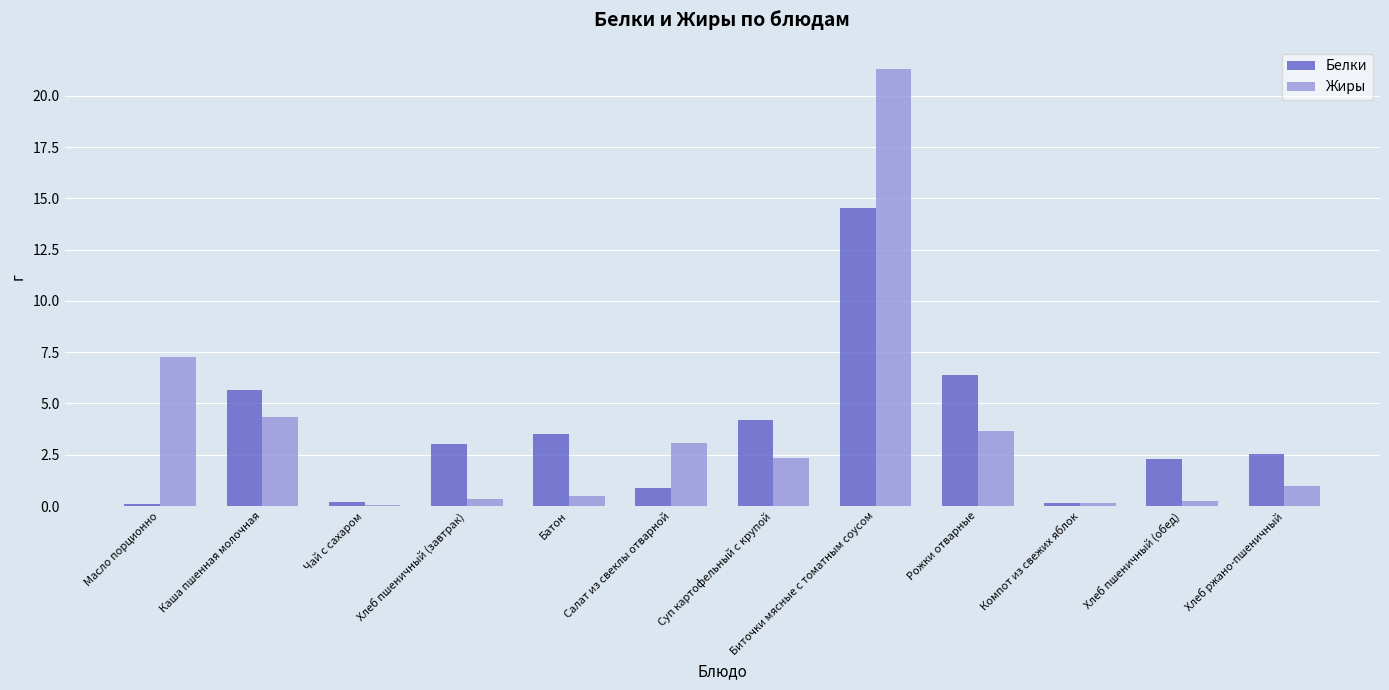

The Белки series shows 5.8 at Суп картофельный с крупой. True or false?

False